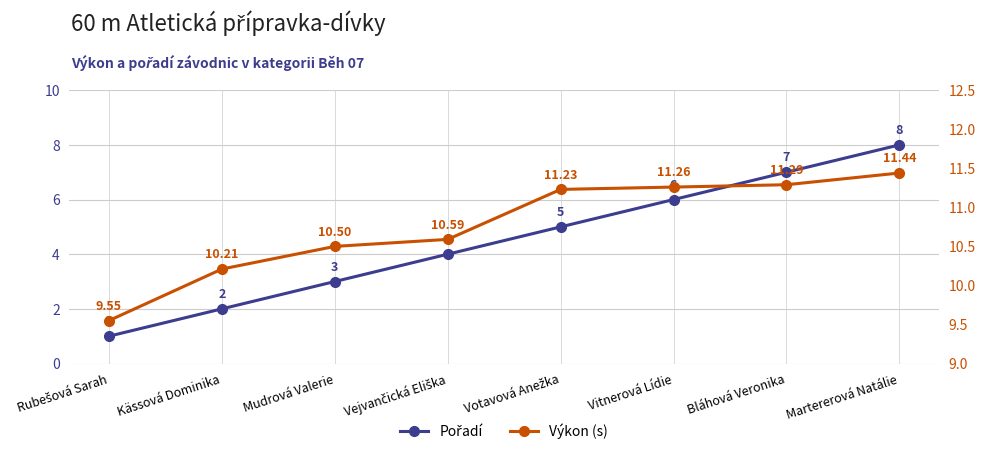

List the series in order of their overall mean, lowest first.

Pořadí, Výkon (s)